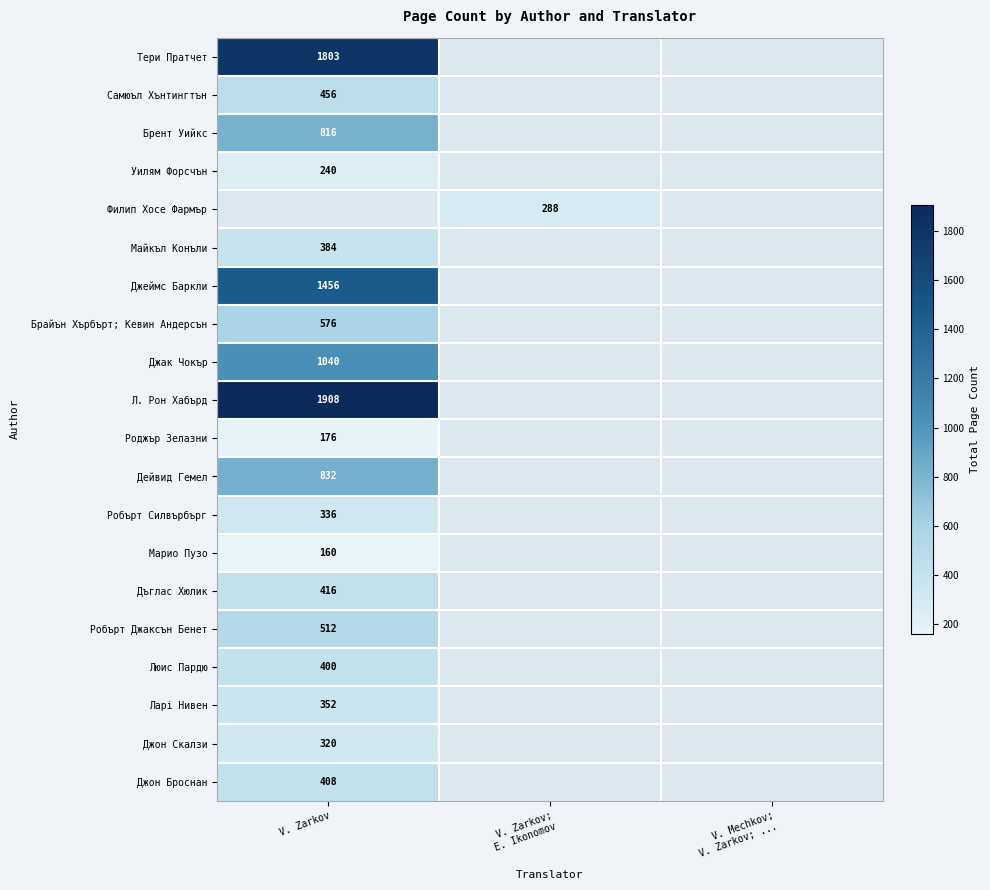

How many series are shown in this chart?

20